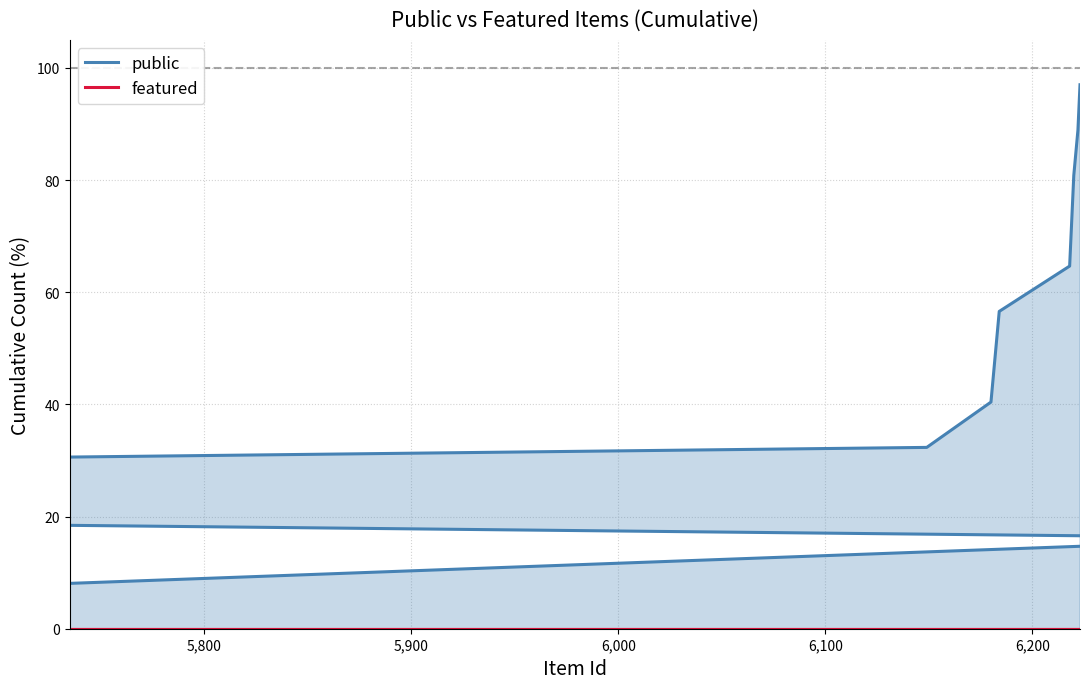

Count the number of data series in this chart.

2